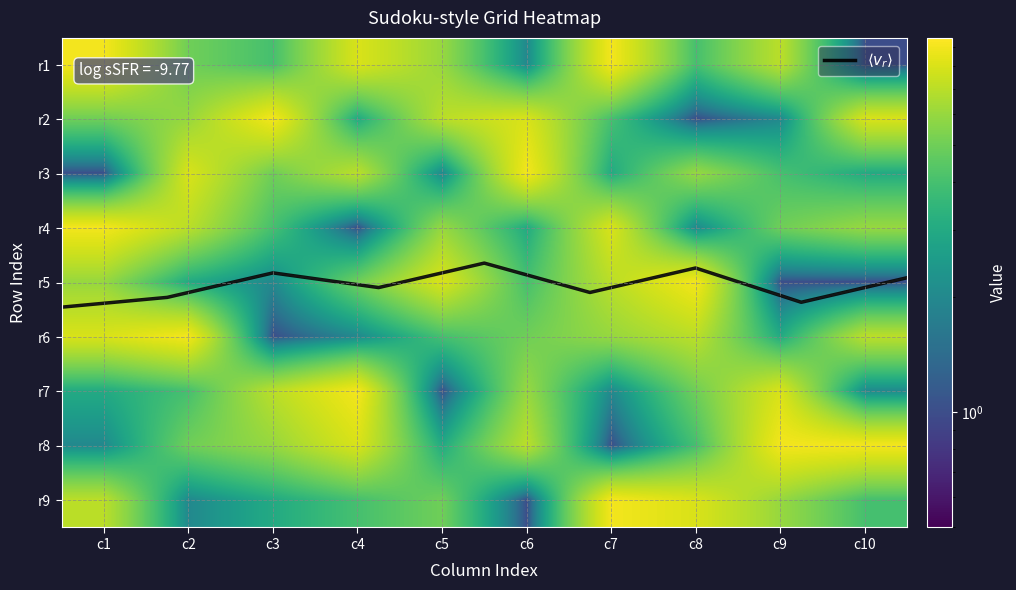

What is the difference between the highest and lowest values at c6?

8